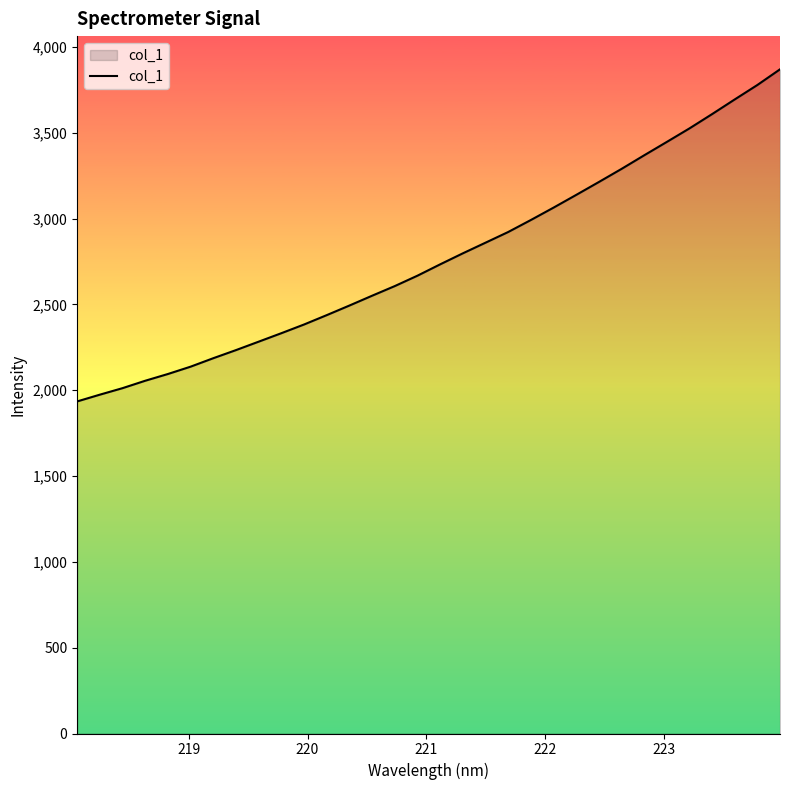

What is the smallest value displayed?

1934.5